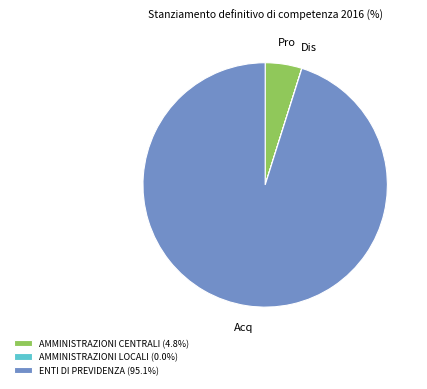

Do ENTI DI PREVIDENZA and AMMINISTRAZIONI CENTRALI together represent more than half of the pie?

Yes